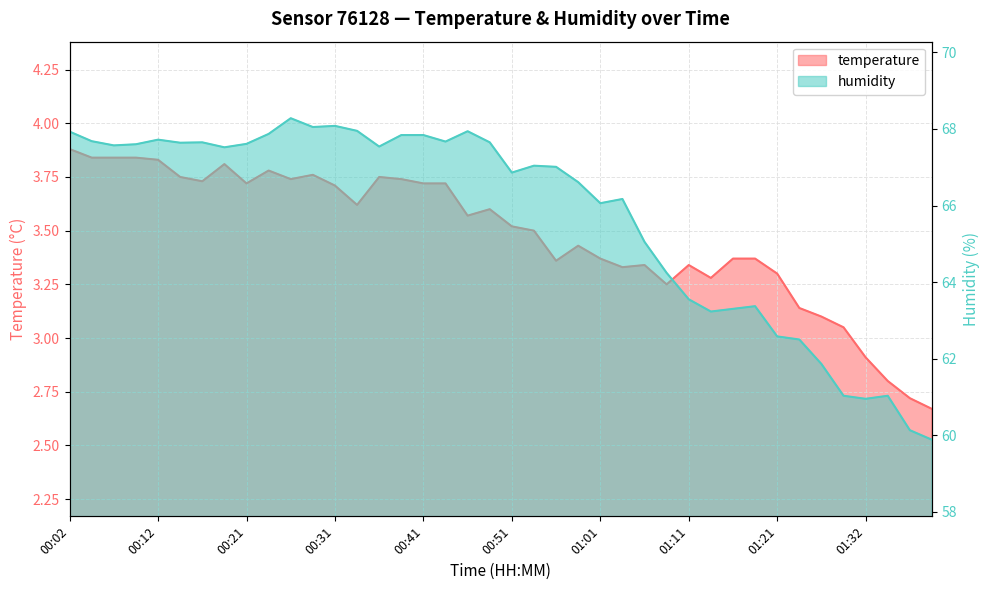

Is it true that humidity equals 20.5 at 01:39?

False